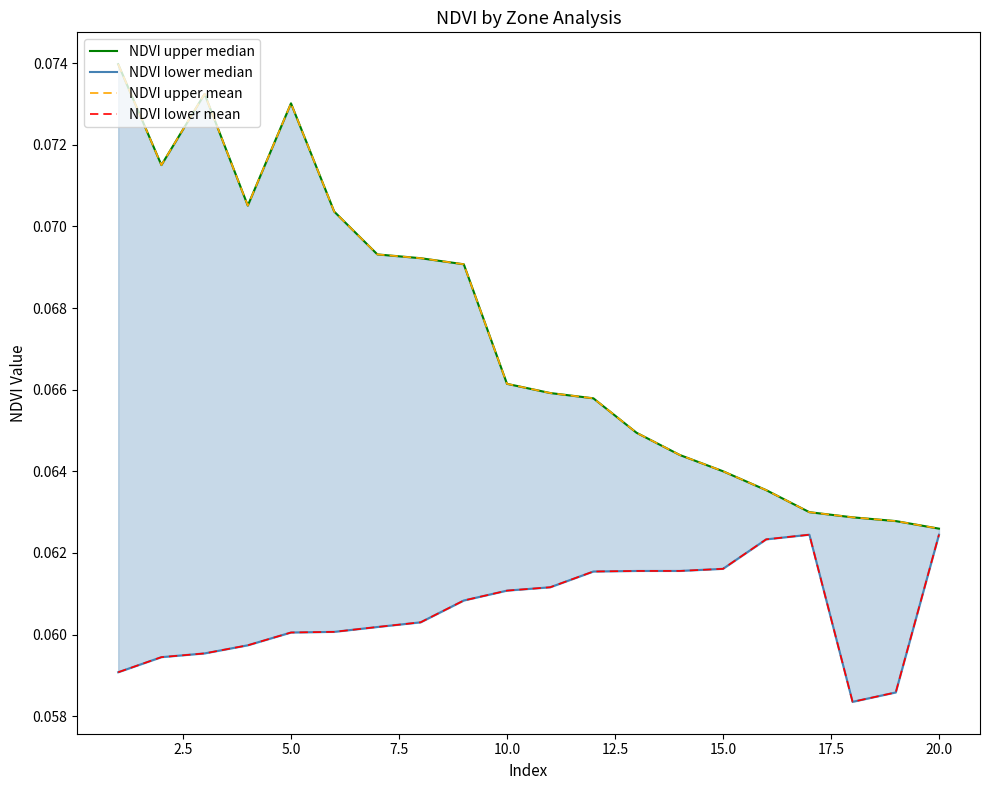

Is the value of NDVI lower mean at 5.0 greater than the value of NDVI upper median at 15.0?

No